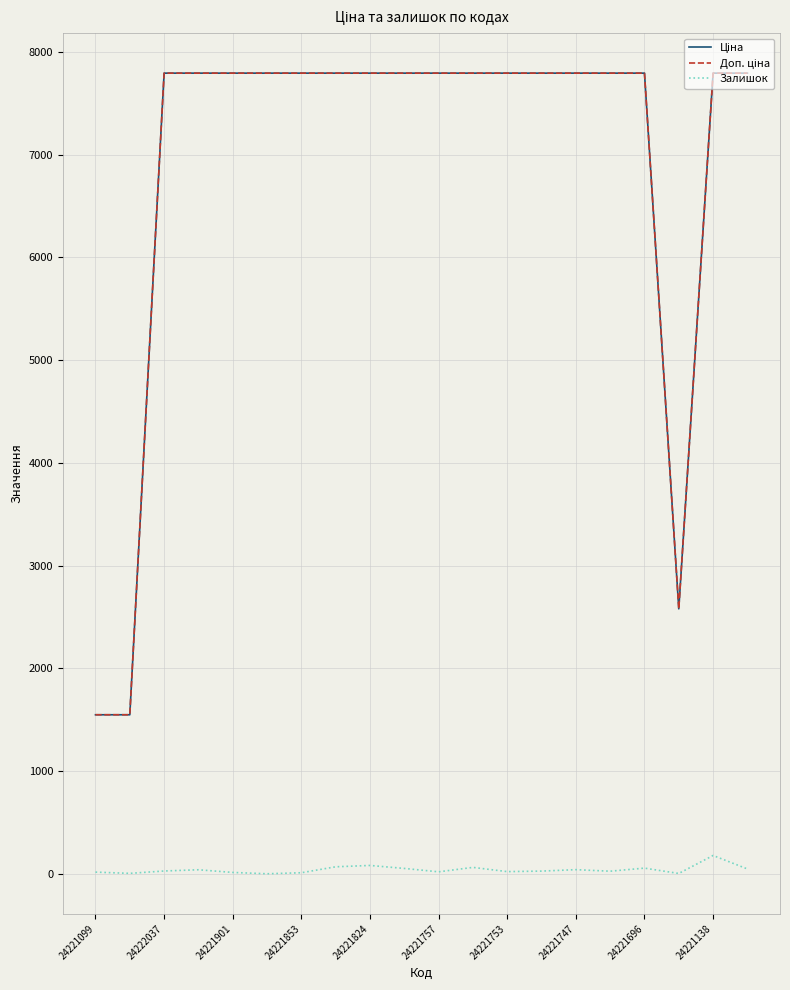

What is the highest value of the Залишок series?

178.0